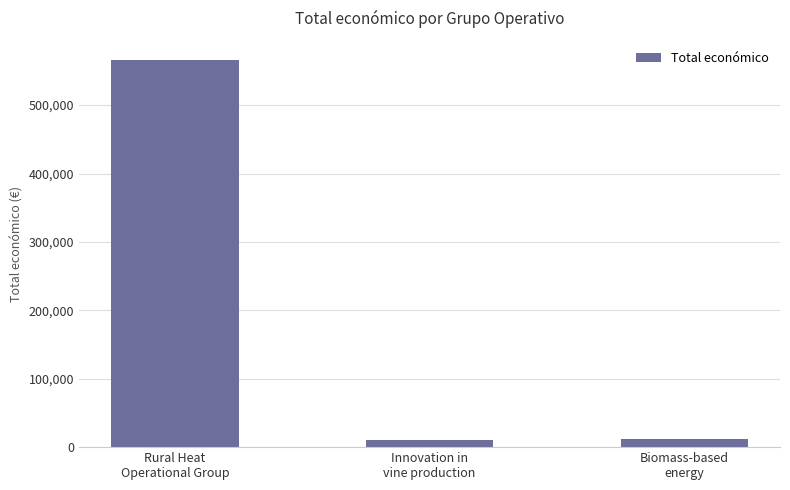

What is the value of the 1st bar from the left?

565835